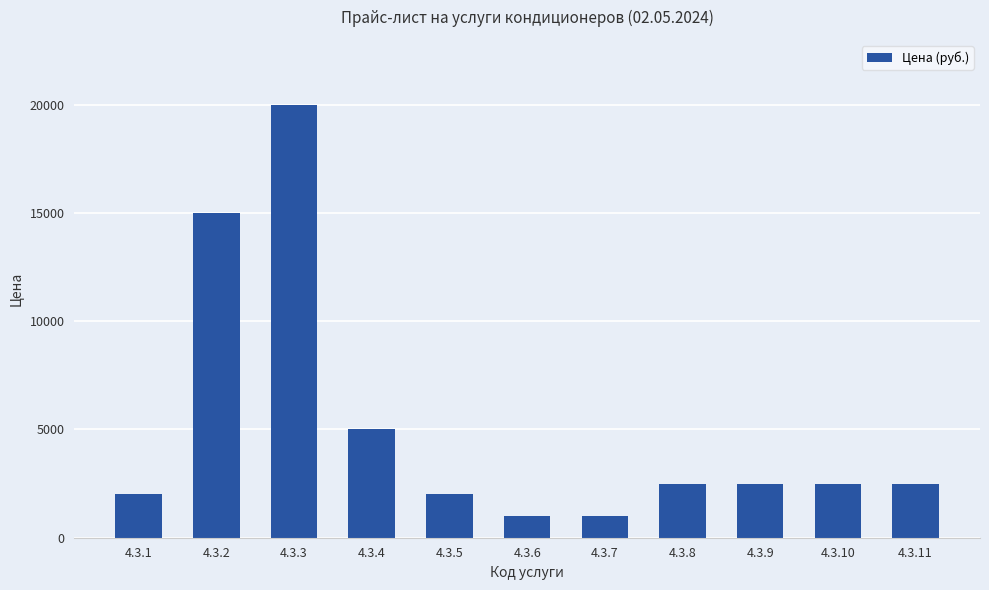

Does the chart contain any negative values?

No